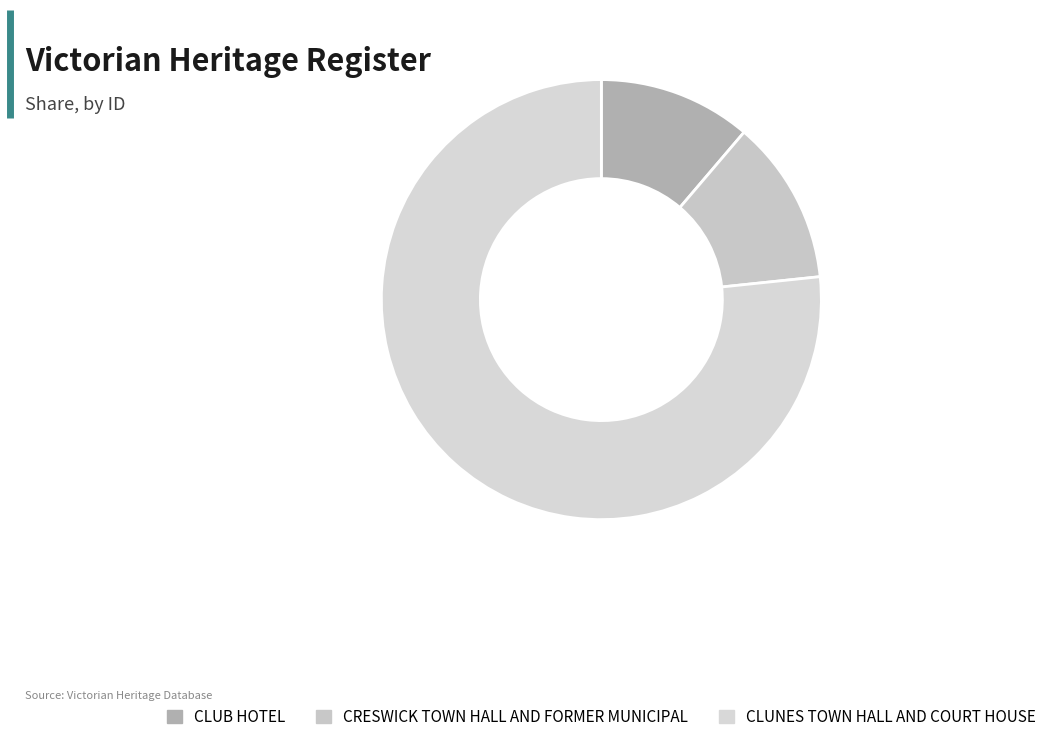

Does any single category account for the majority?

Yes